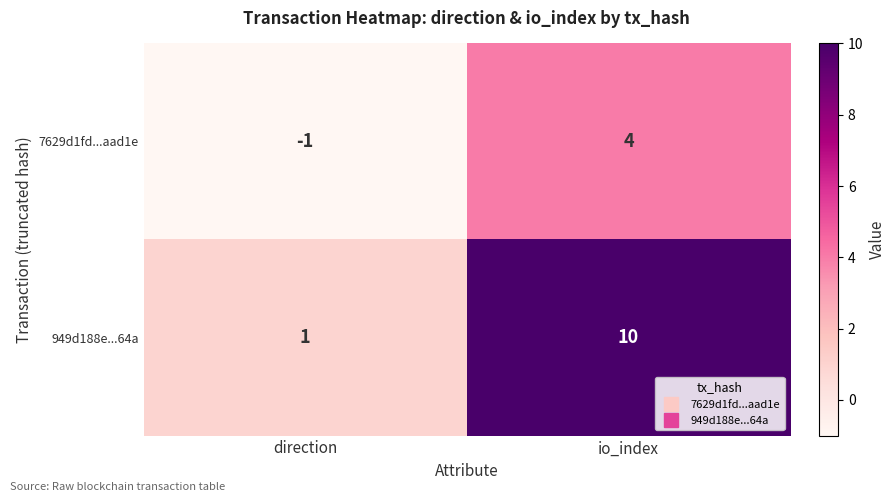

The 949d188e...64a series shows 2 at direction. True or false?

False